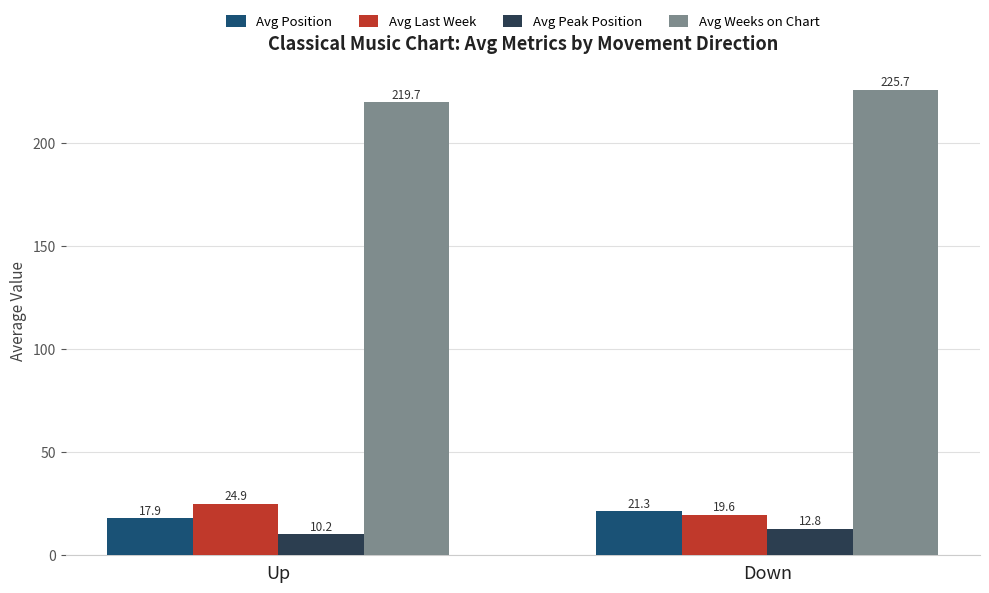

At Up, list the series in order from largest to smallest.

Avg Weeks on Chart, Avg Last Week, Avg Position, Avg Peak Position